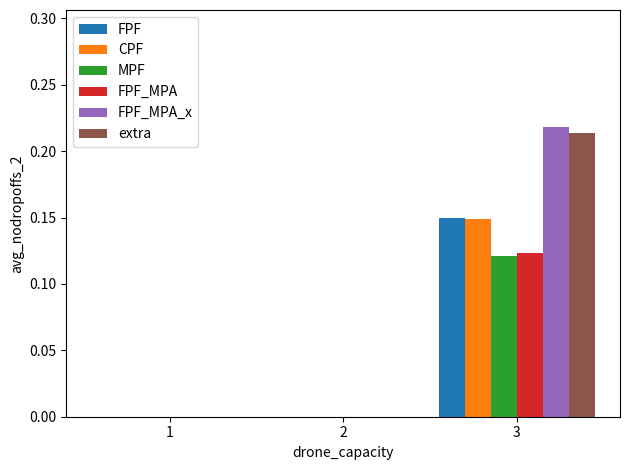

Are the bars horizontal?

No